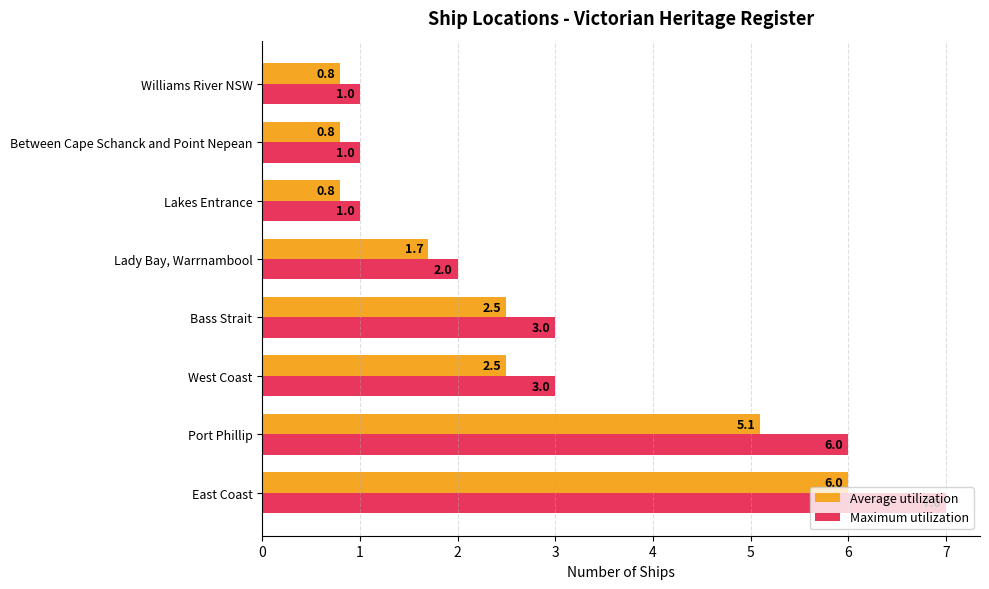

What is the lowest value of the Maximum utilization series?

1.0